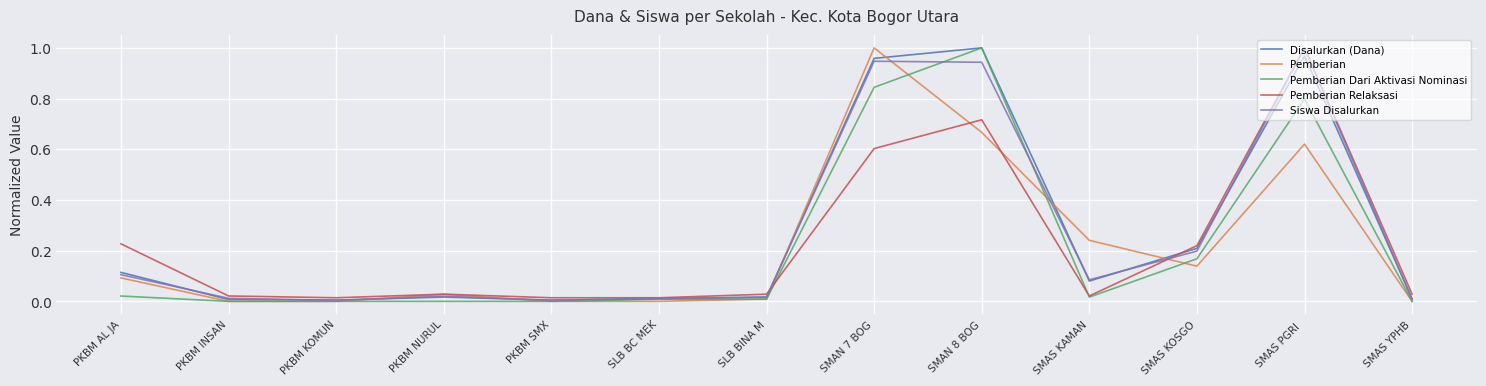

Is the value of Disalurkan (Dana) at SMAS PGRI  greater than the value of Siswa Disalurkan at SLB BINA M?

Yes